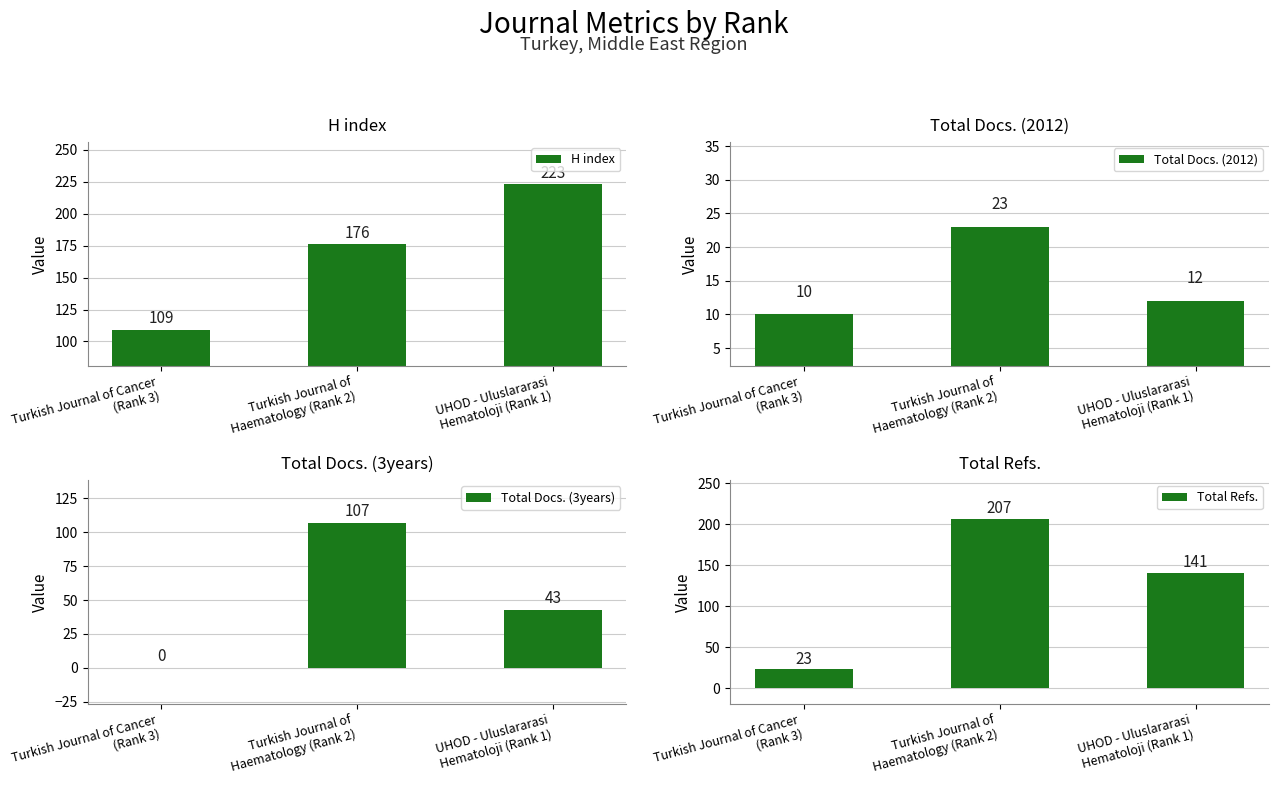

List the labels in order of Total Docs. (2012) value, smallest first.

Turkish Journal of Cancer
(Rank 3), UHOD - Uluslararasi
Hematoloji (Rank 1), Turkish Journal of
Haematology (Rank 2)